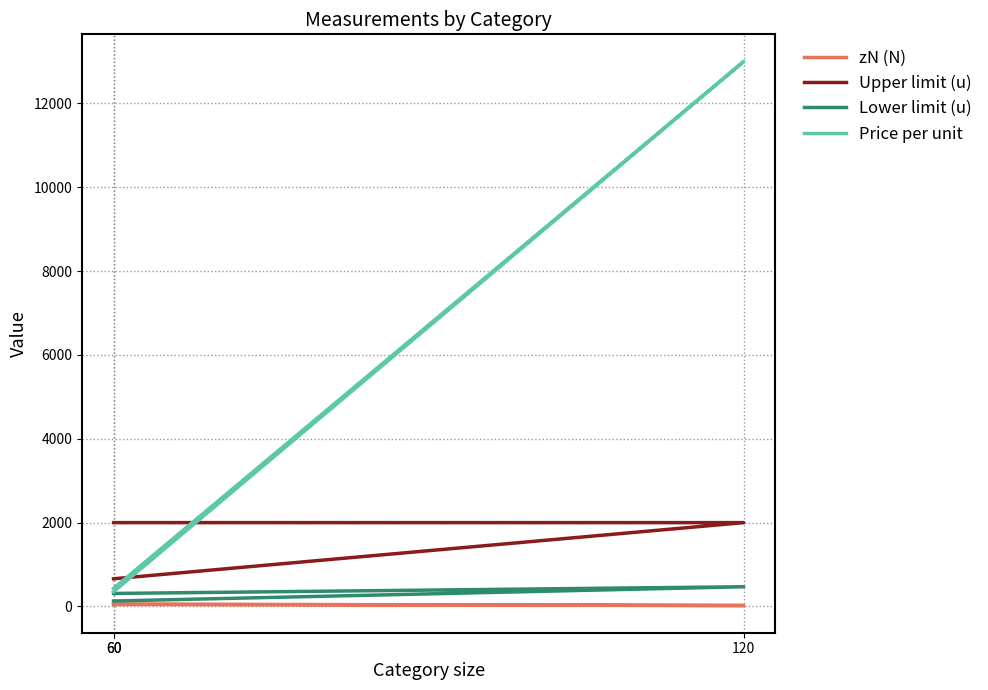

The value of Price per unit at 120 is 13000. True or false?

True